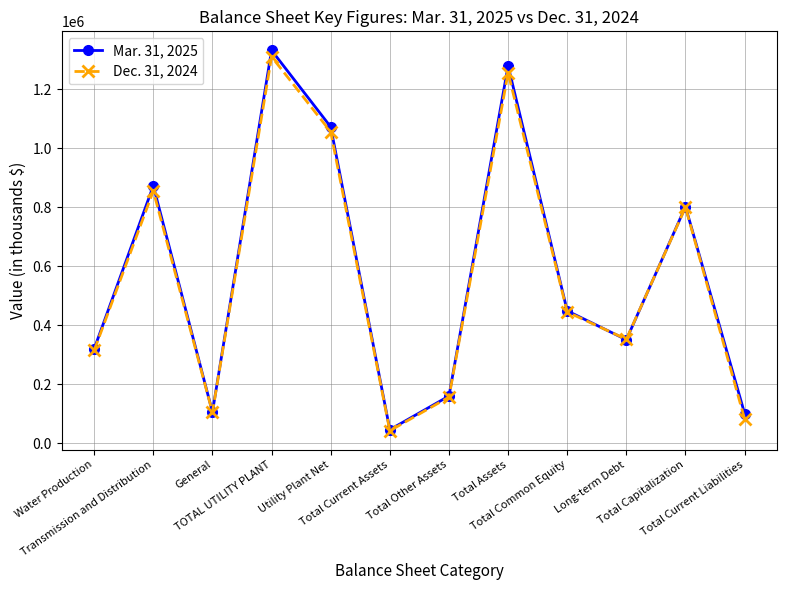

What is the maximum value shown in the chart?

1331268